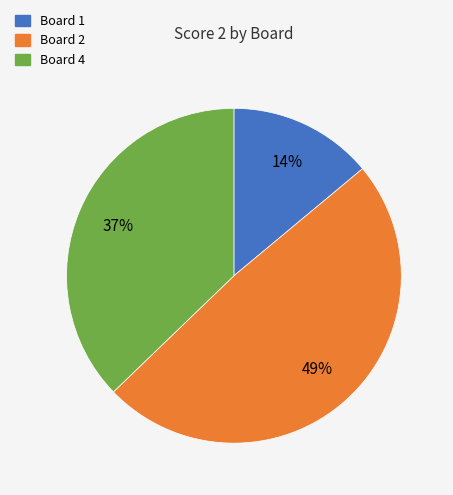

To the nearest percent, what is the average slice percentage?

33%